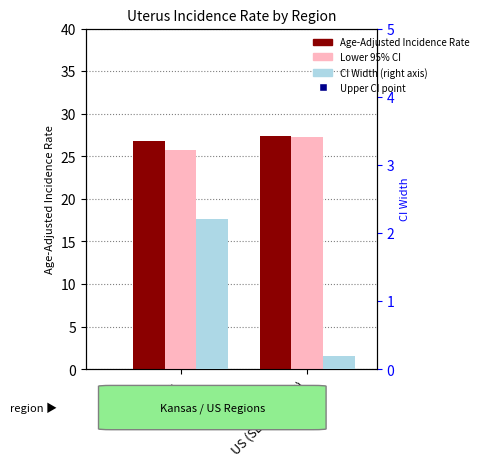

Which series contains the highest Y value?

Upper 95% CI (right axis)